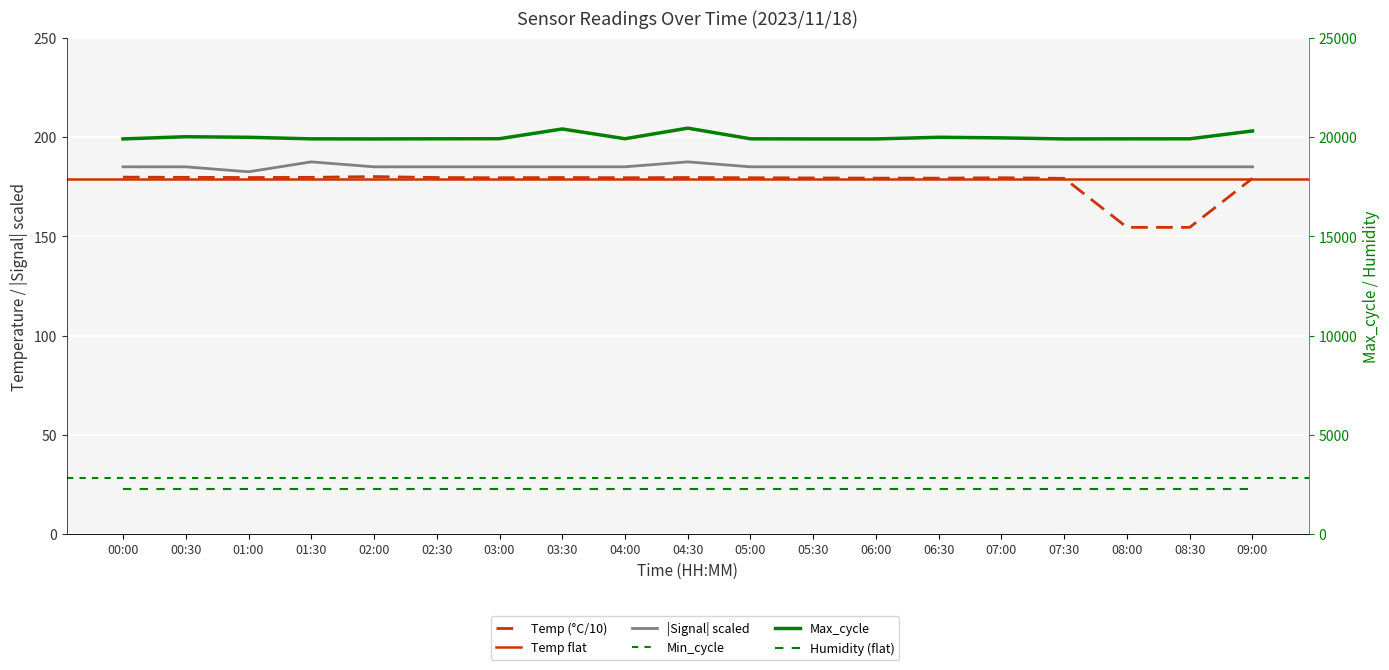

Which category has the highest value across all series?

04:30